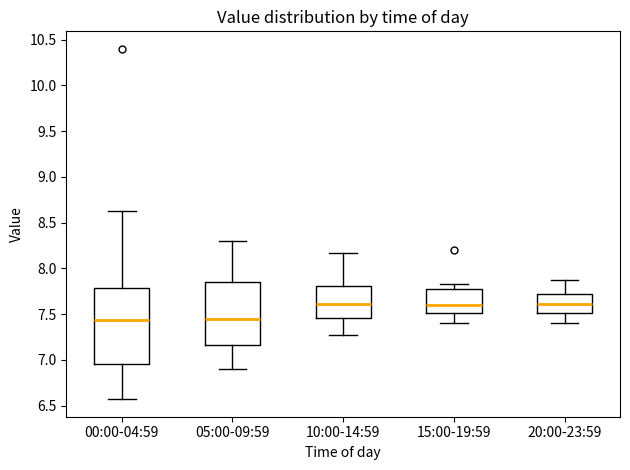

Reading left to right, transcribe this box plot: for each box, give where its median line is, the range the box spans, and where its two whiskers end, as read against the y-axis. The values are not printed on the chart, so give them approximately, as read against the axis.

00:00-04:59: median 7.45, box 6.95 to 7.80, whiskers 6.55 to 8.65
05:00-09:59: median 7.45, box 7.15 to 7.85, whiskers 6.90 to 8.30
10:00-14:59: median 7.60, box 7.45 to 7.80, whiskers 7.25 to 8.15
15:00-19:59: median 7.60, box 7.50 to 7.75, whiskers 7.40 to 7.85
20:00-23:59: median 7.60, box 7.50 to 7.70, whiskers 7.40 to 7.85